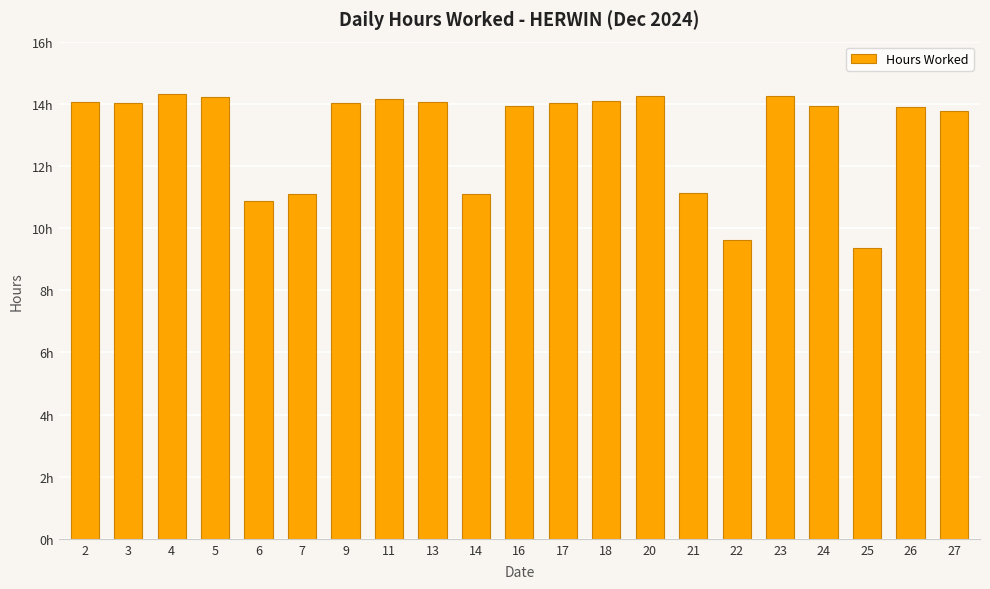

Rank the categories by value from lowest to highest.

25, 22, 6, 7, 14, 21, 27, 26, 16, 24, 9, 17, 3, 2, 13, 18, 11, 5, 23, 20, 4